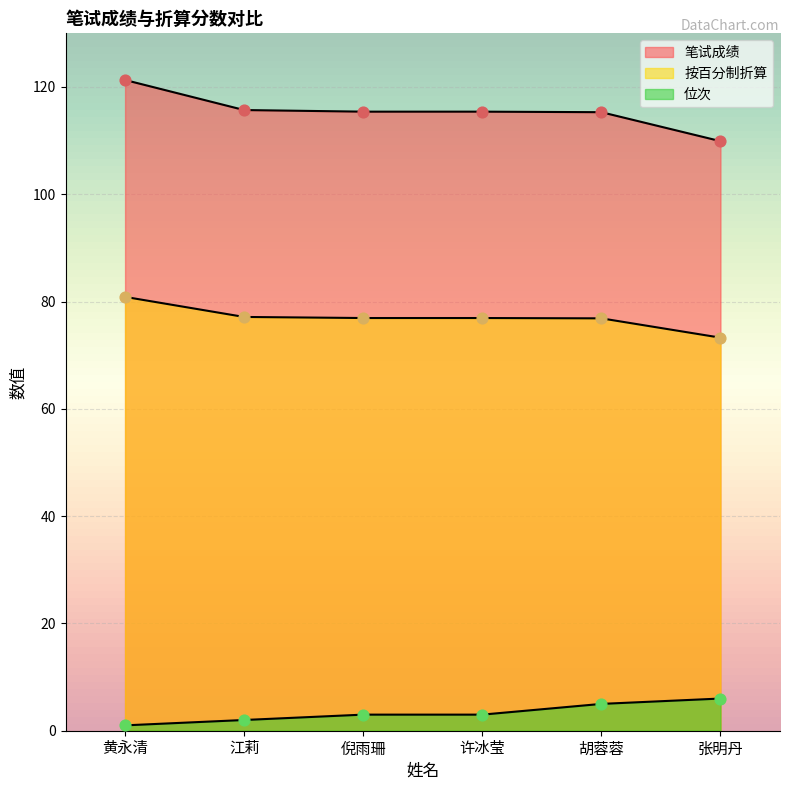

Which series reaches the maximum Y coordinate?

笔试成绩